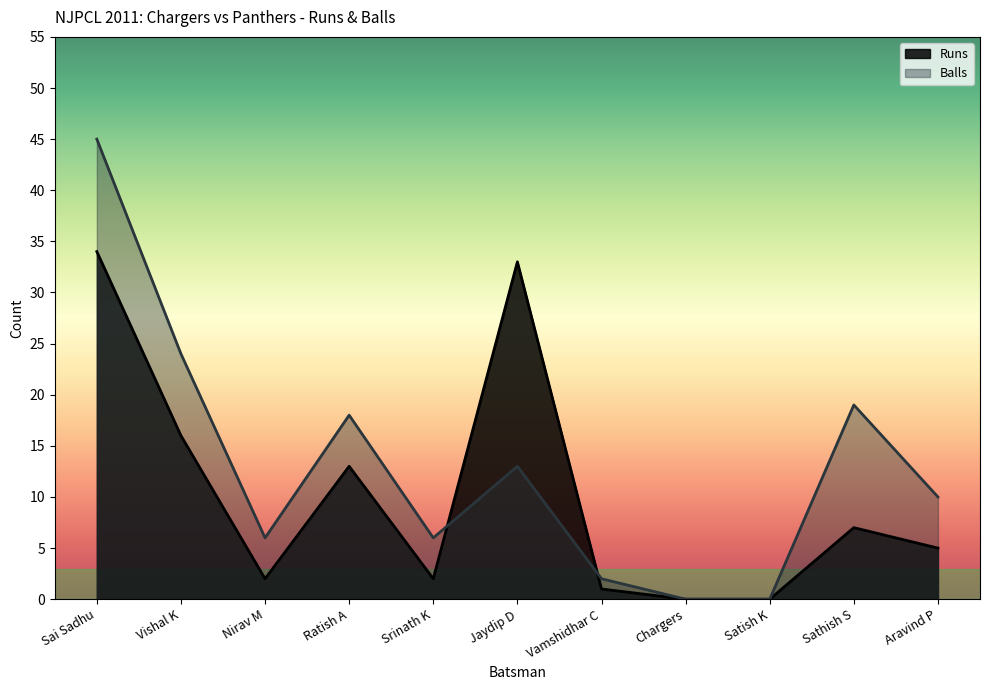

At which label does Runs first exceed 5?

Sai Sadhu